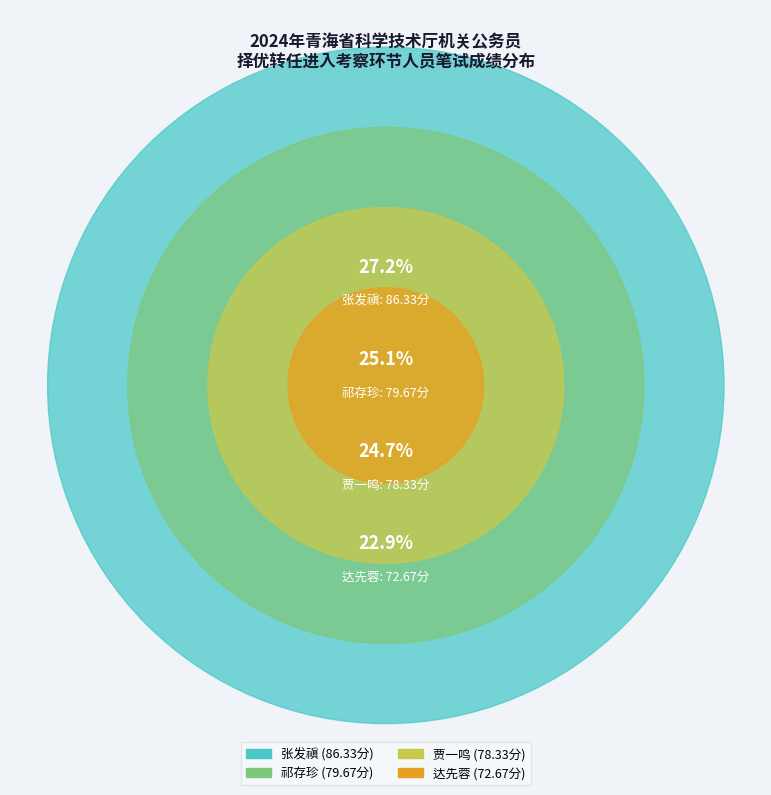

Approximately how many times larger is the value at 贾一鸣 compared to 祁存珍?

1.0